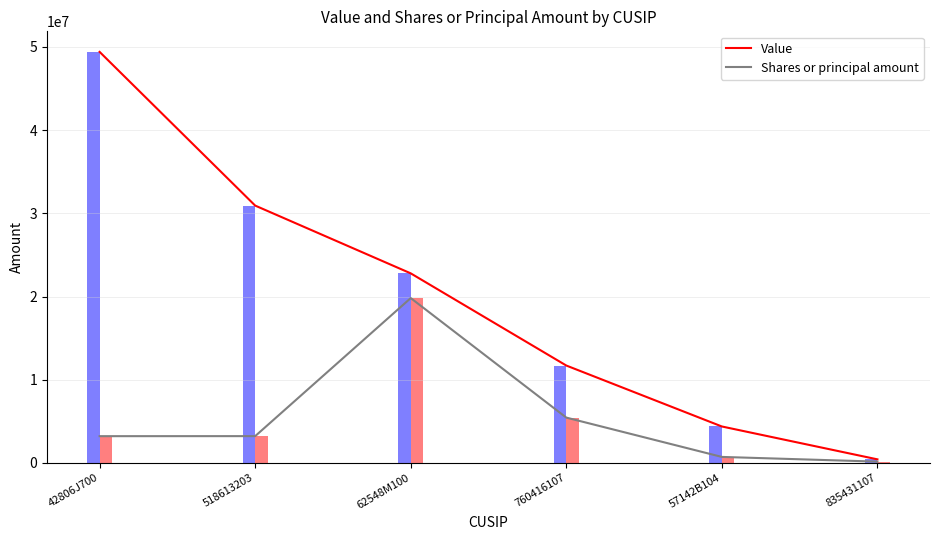

Where is Value nearest to the value 24914468?

62548M100